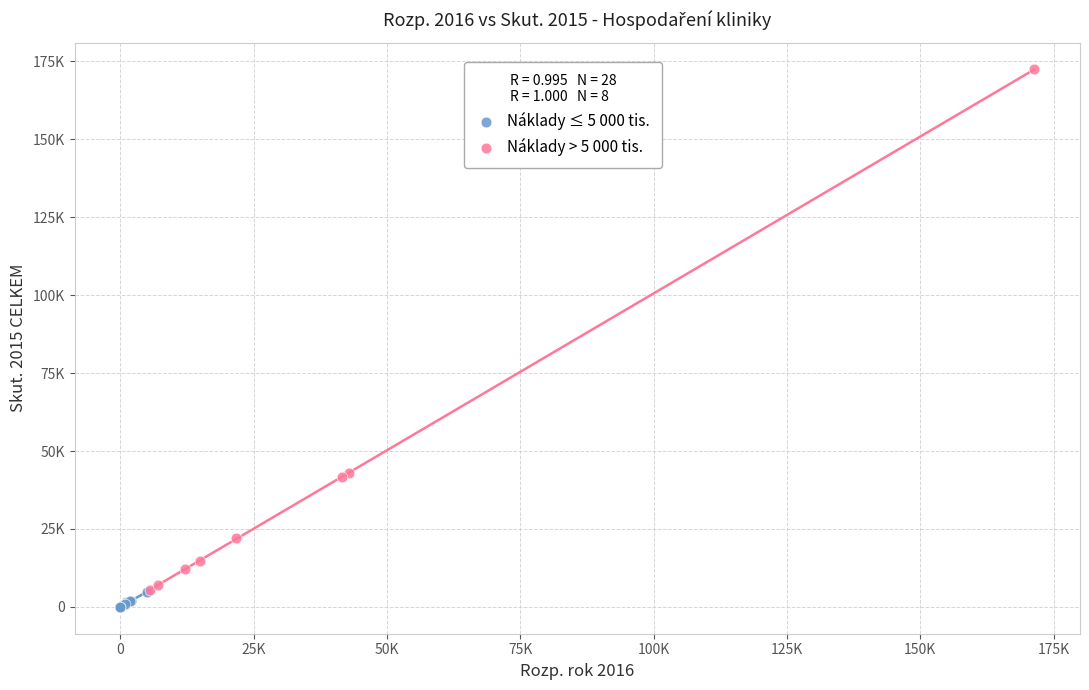

Which series contains the lowest Y value?

Náklady ≤ 5 000 tis.